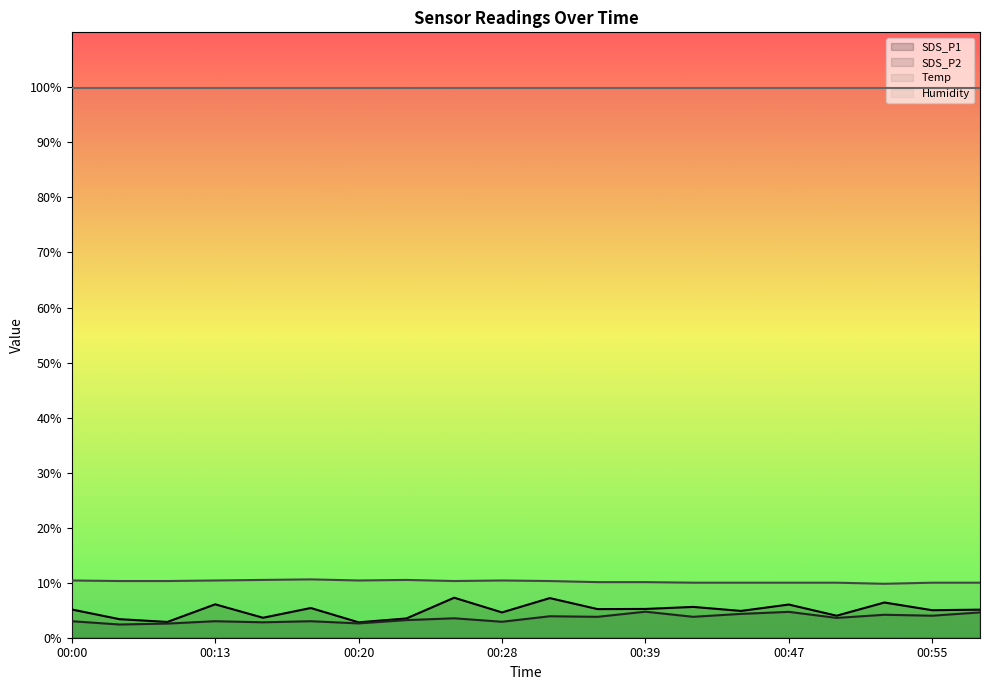

At which category is the sum across all series the highest?

00:31